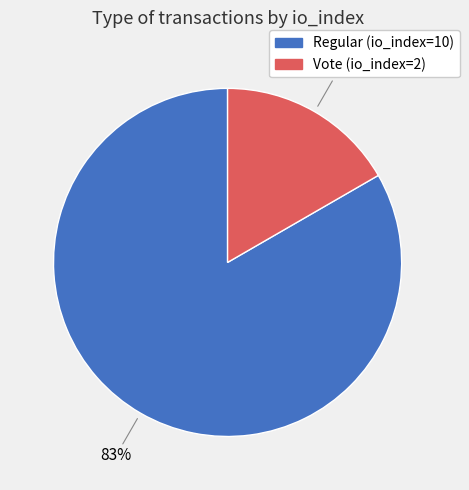

To the nearest percent, what percentage of the pie is Vote (io_index=2)?

17%